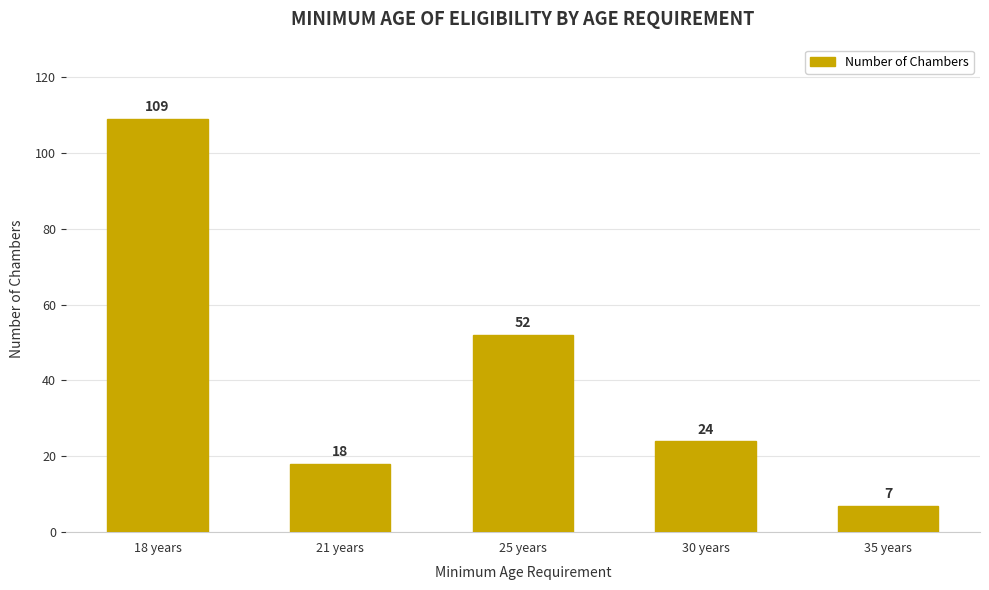

What is the label of the 2nd bar from the left?

21 years